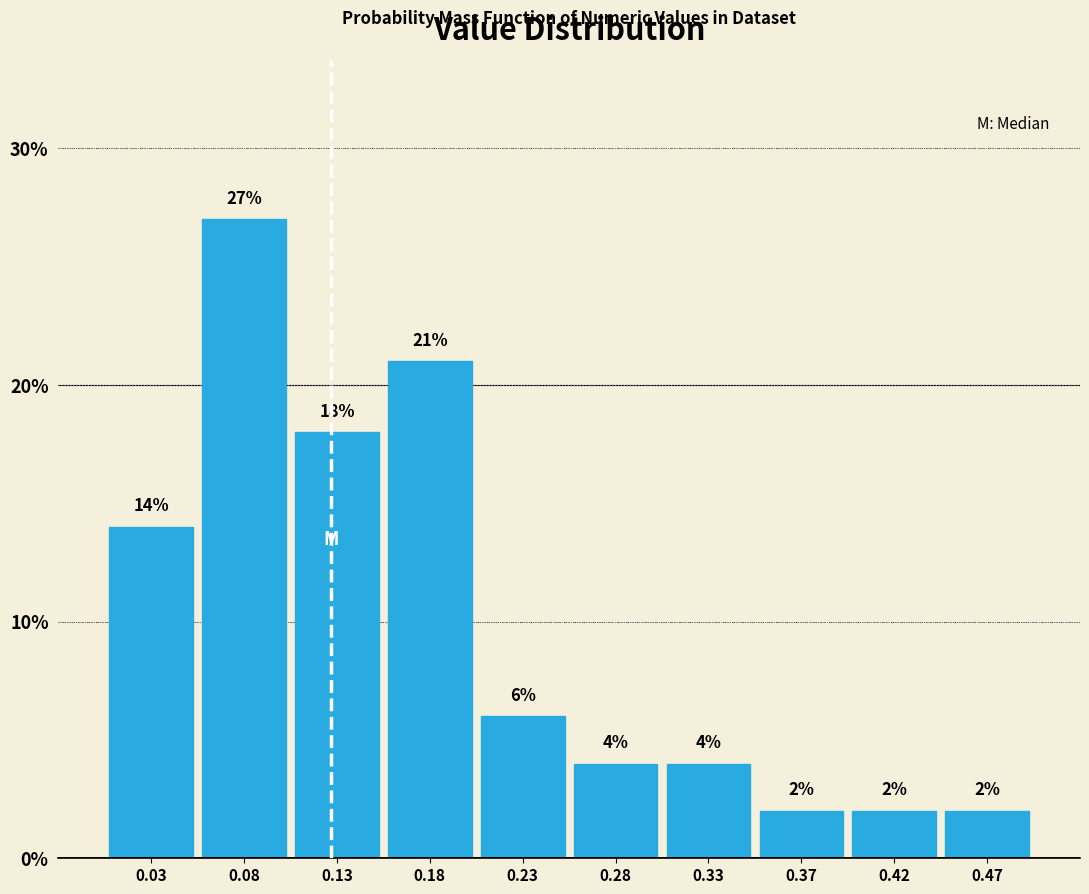

Reading left to right, transcribe this chart: for each bar, give the range it covers on the x-axis and its height. The bar edges are not printed on the chart, so give them approximately, as read against the axis.

0.00 to 0.05: 14
0.05 to 0.10: 27
0.10 to 0.15: 18
0.15 to 0.20: 21
0.20 to 0.25: 6
0.25 to 0.30: 4
0.30 to 0.35: 4
0.35 to 0.40: 2
0.40 to 0.45: 2
0.45 to 0.50: 2